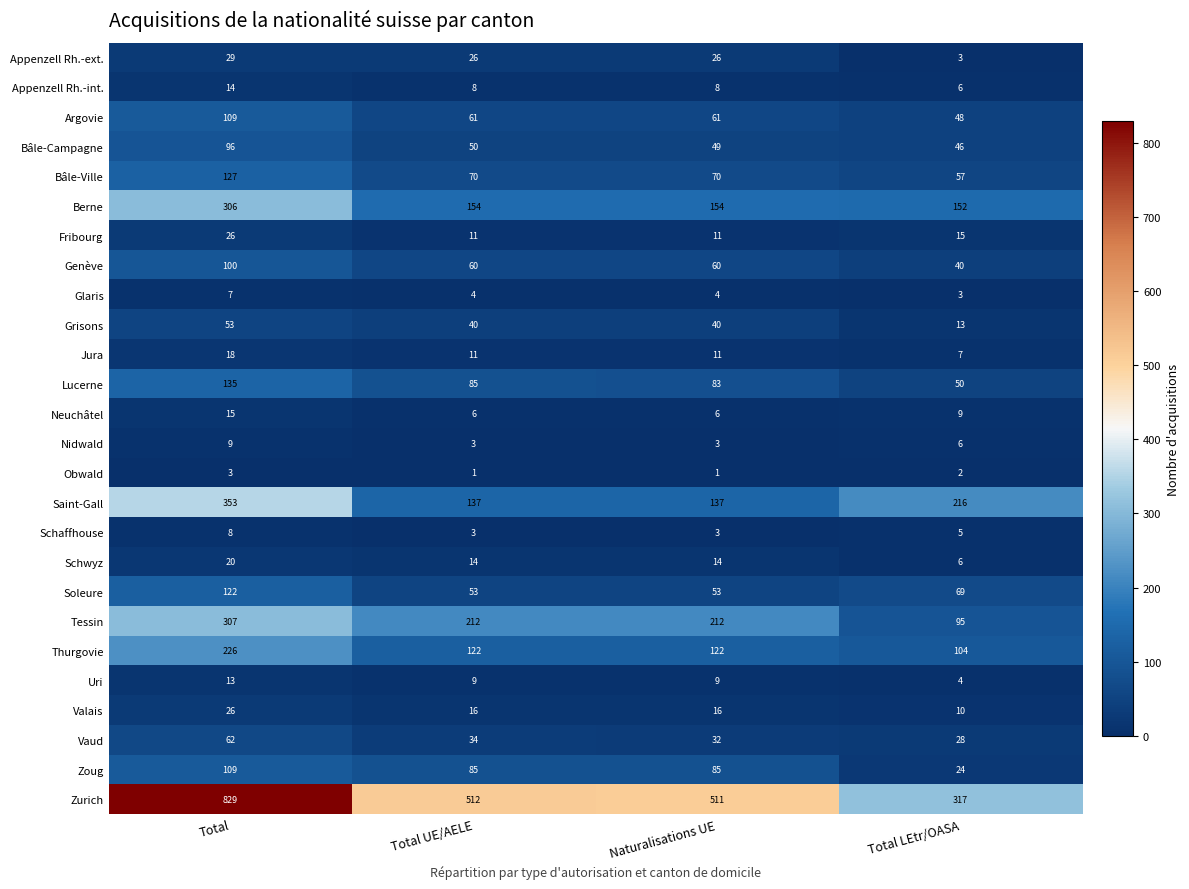

Which series has the widest spread of values?

Zurich